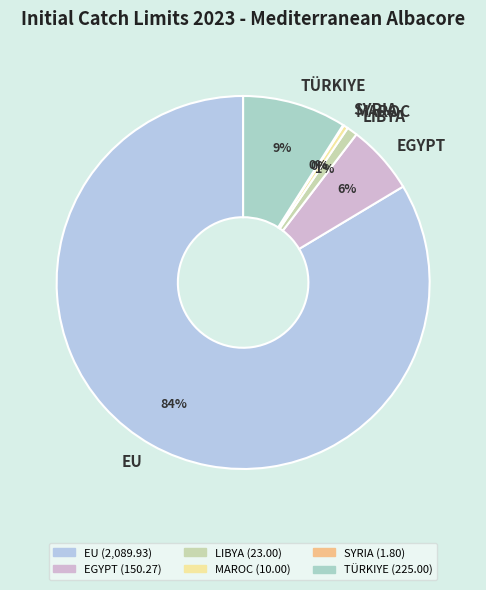

Do LIBYA and MAROC together represent more than half of the pie?

No